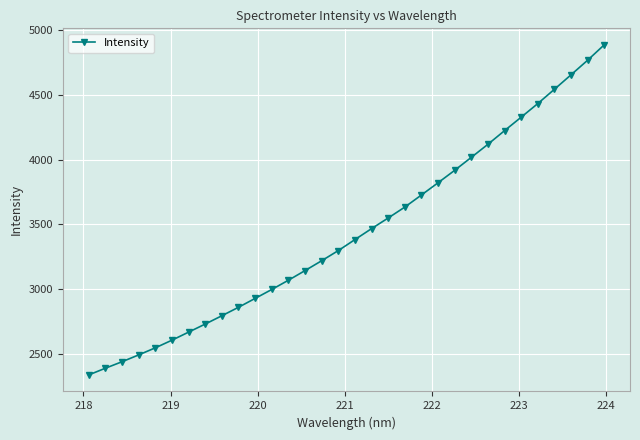

What is the difference between the second highest and minimum values?

2427.9